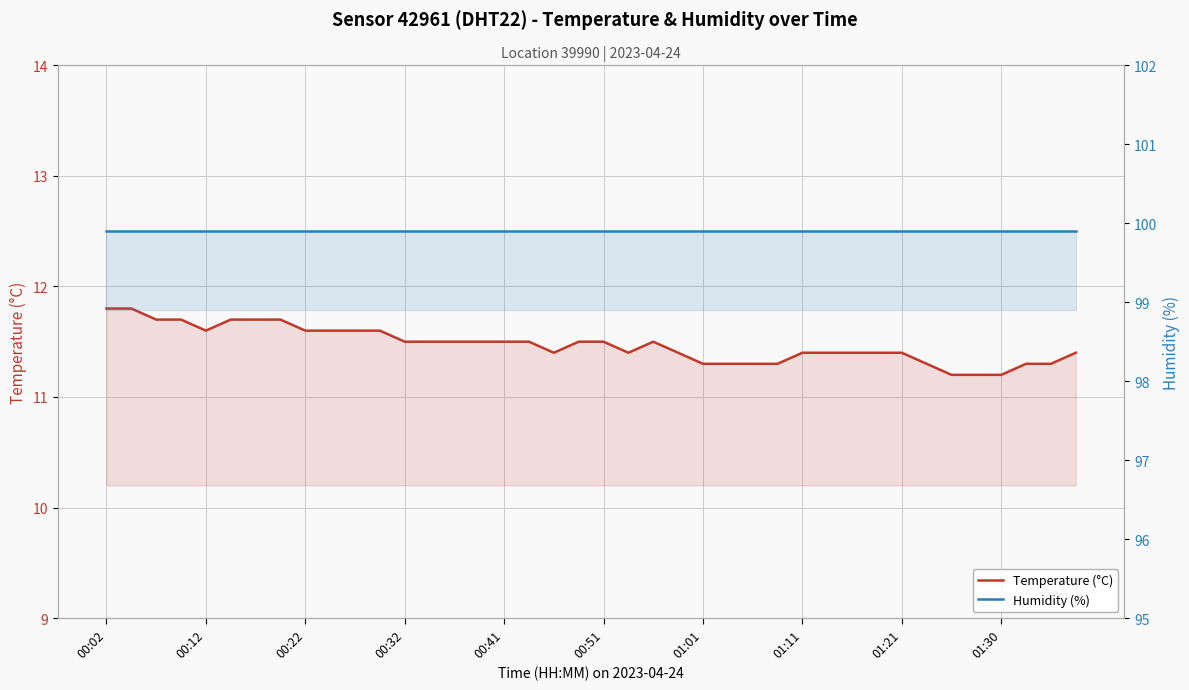

At how many categories does at least one series exceed 78?

40